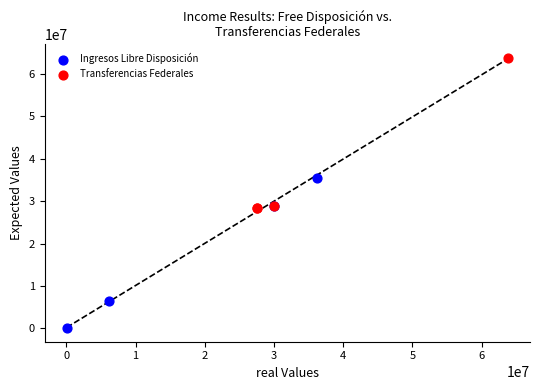

Which series reaches the minimum Y coordinate?

Ingresos Libre Disposición